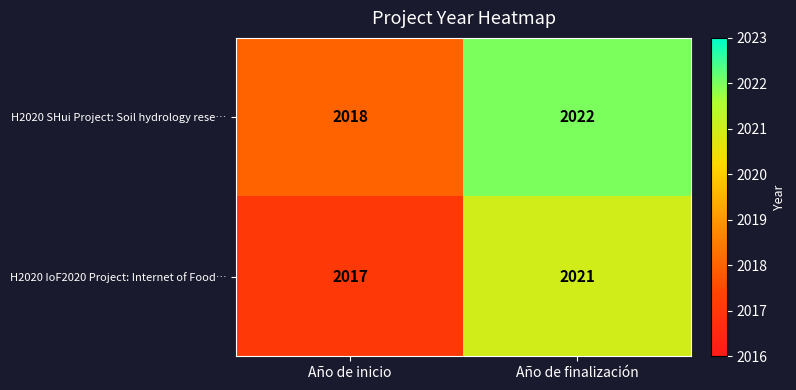

How many values in the H2020 SHui Project: Soil hydrology rese… series are below 2022?

1